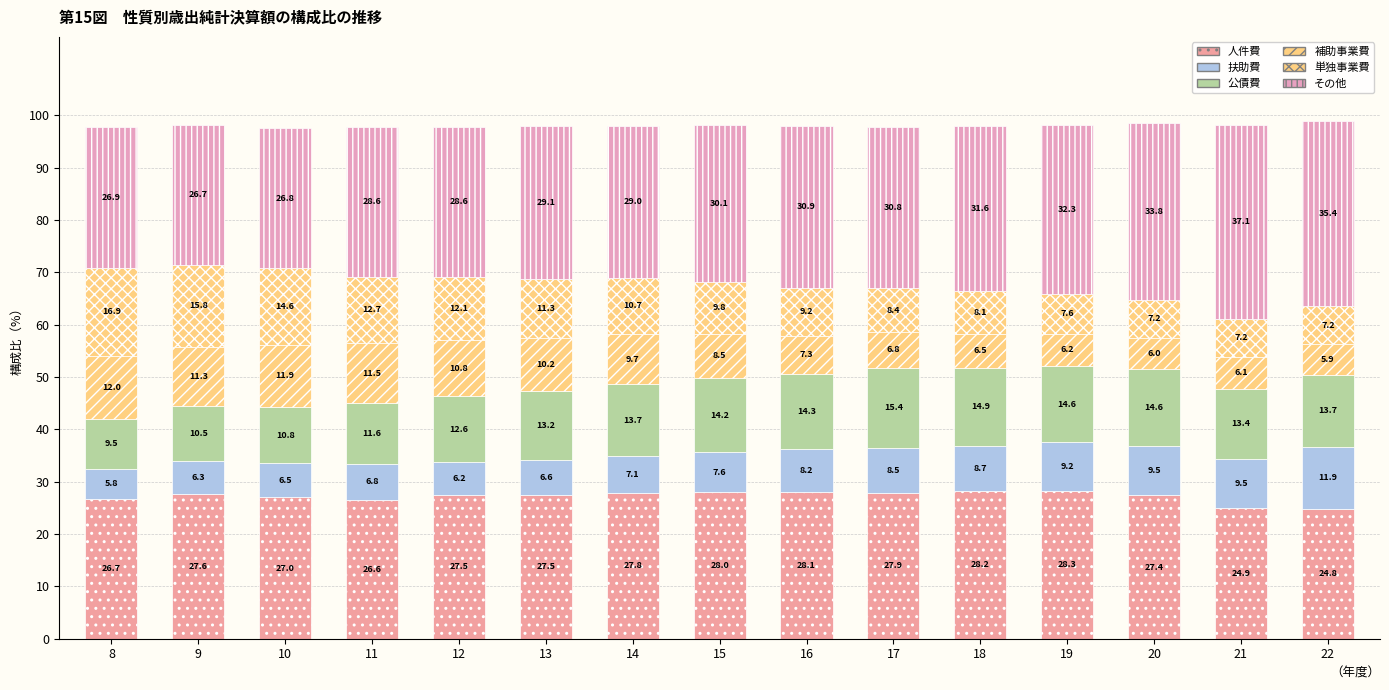

How many categories are shown in the chart?

15